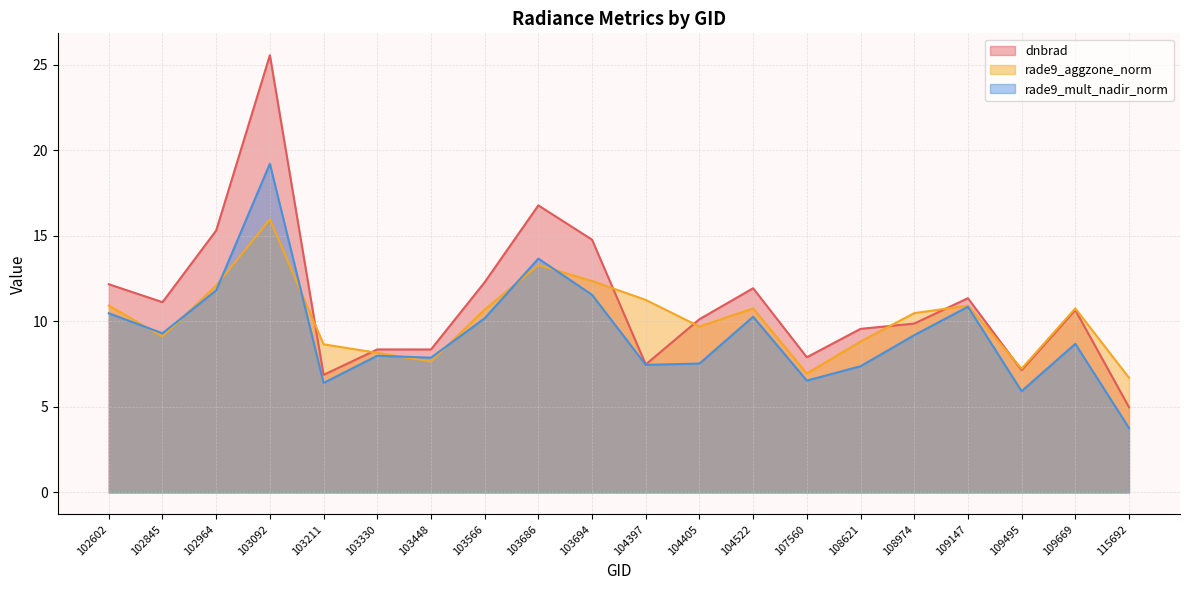

What is the minimum value shown in the chart?

3.8